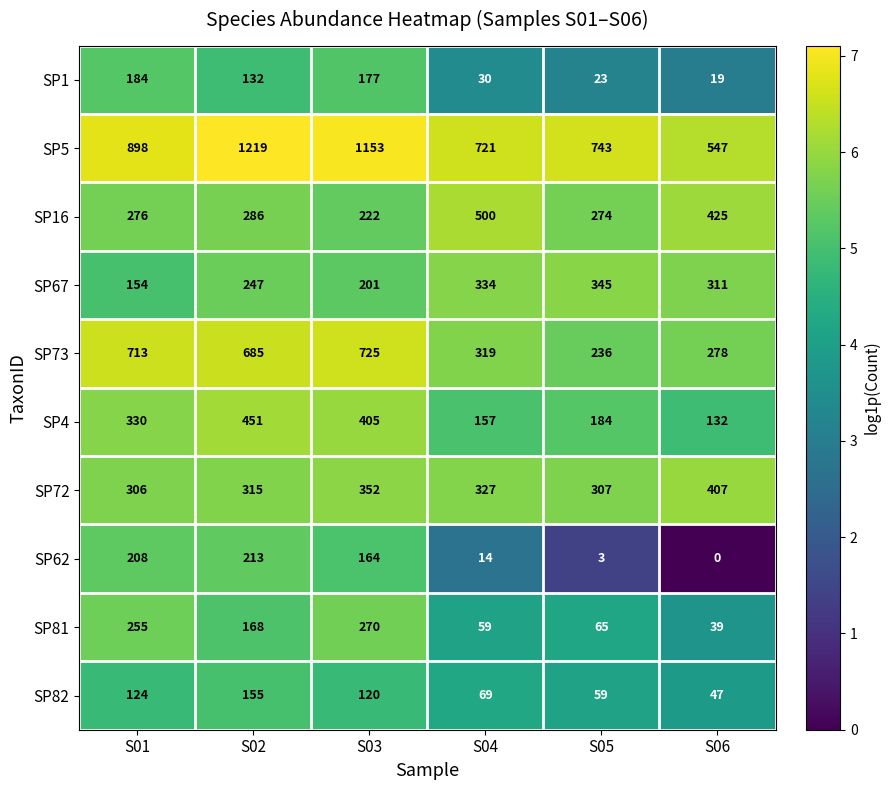

What is the difference between the highest and lowest values at S03?

1033